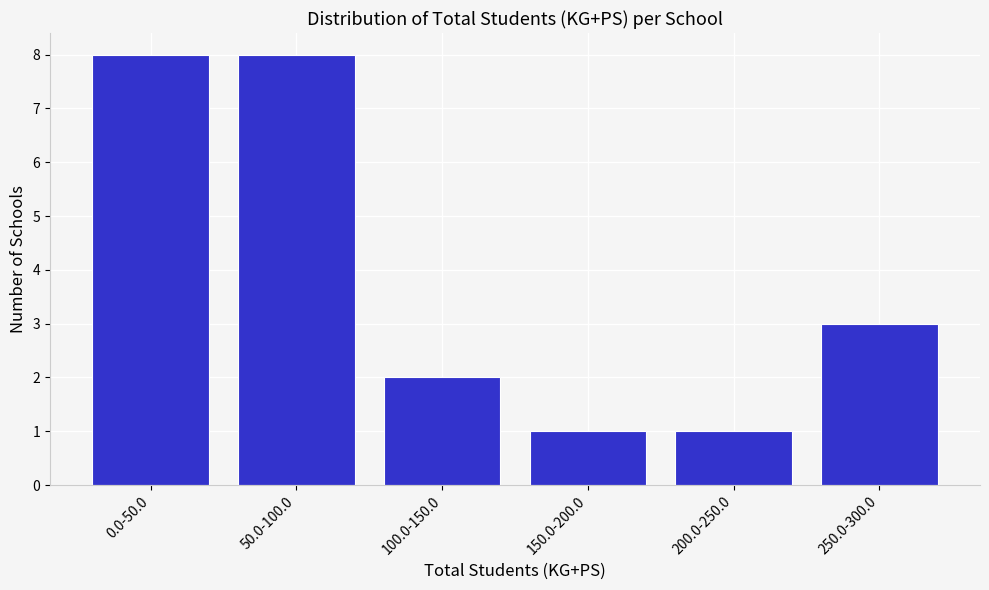

Reading left to right, list all the values displayed in this chart.

0.0-50.0=8	50.0-100.0=8	100.0-150.0=2	150.0-200.0=1	200.0-250.0=1	250.0-300.0=3